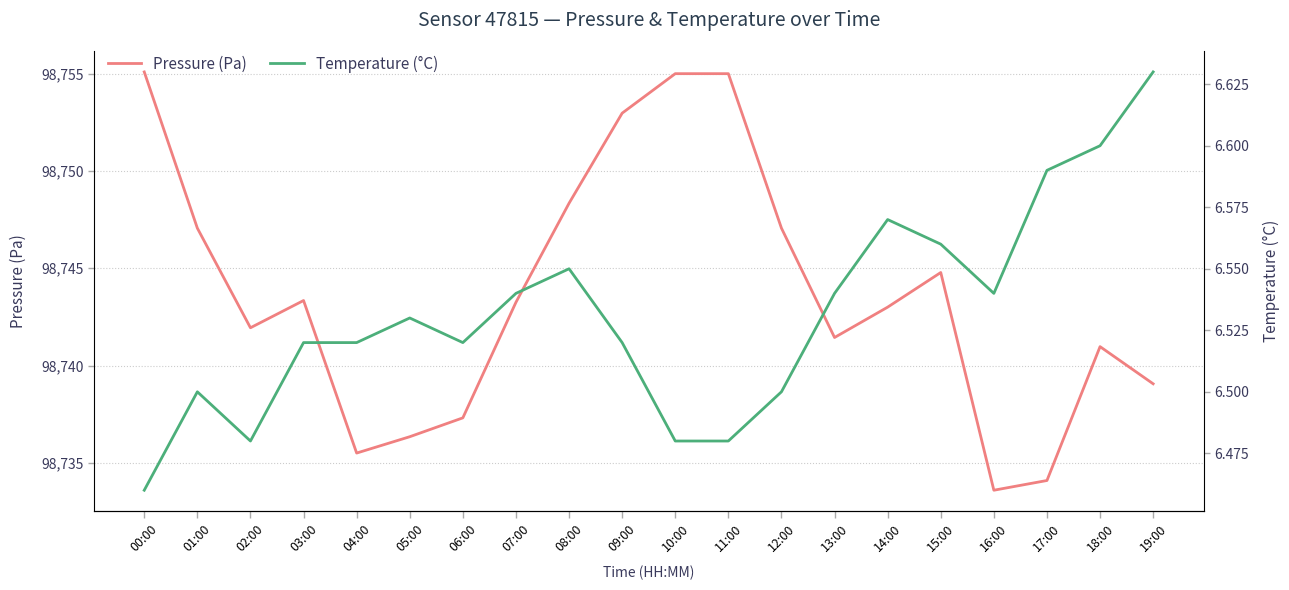

What position from the left is 14:00?

15